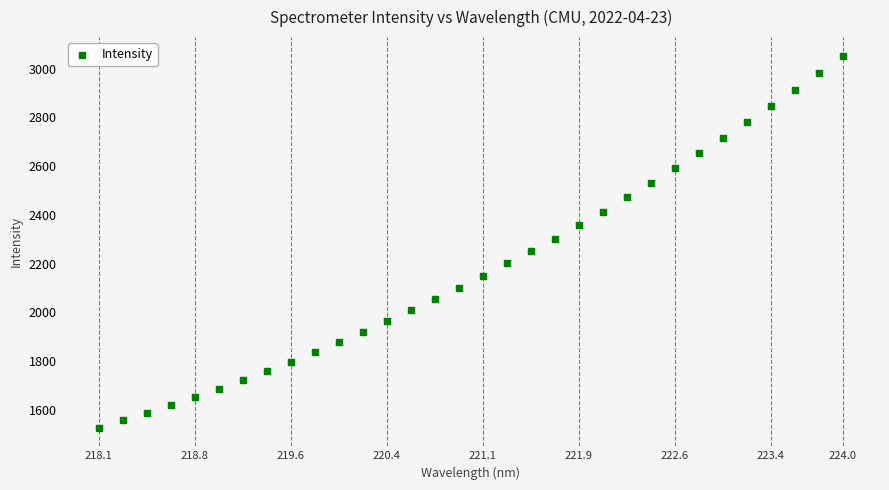

What is the range of Y values (max minus min)?

1526.6